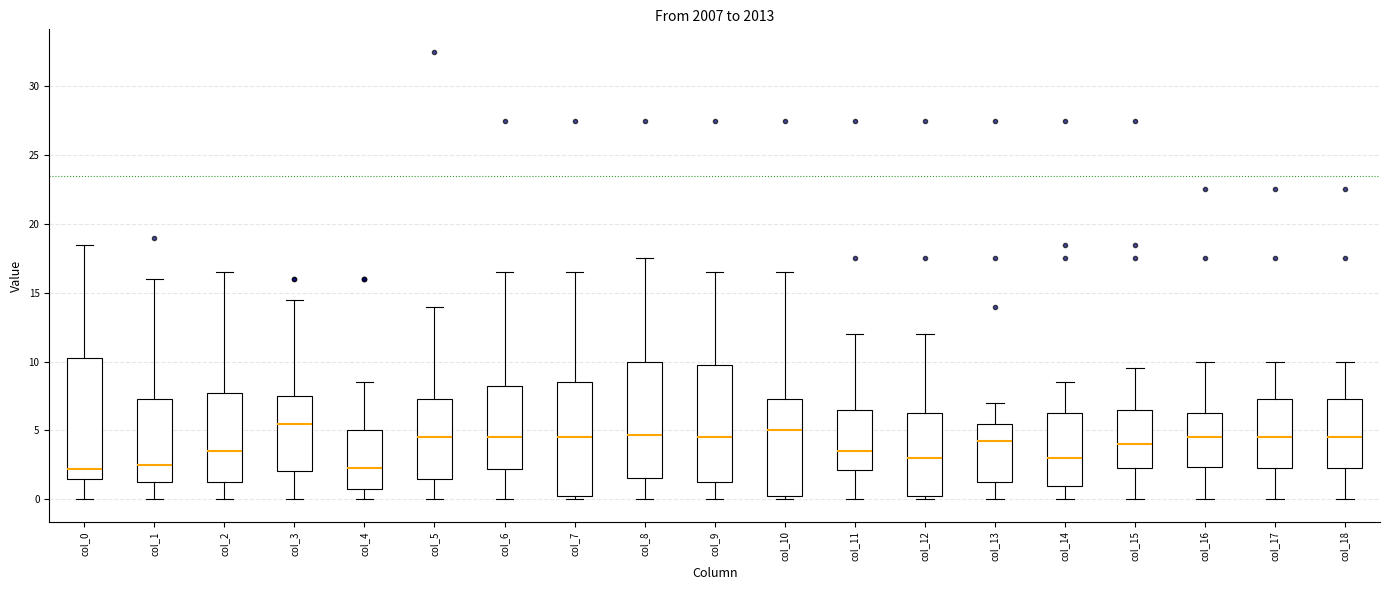

Reading left to right, read every box against the y-axis: the position of its median line, the range the box covers, and the ends of its whiskers. The values are not printed on the chart, so give them approximately, as read against the axis.

col_0: median 2.0, box 1.5 to 10.5, whiskers 0.0 to 18.5
col_1: median 2.5, box 1.5 to 7.5, whiskers 0.0 to 16.0
col_2: median 3.5, box 1.5 to 8.0, whiskers 0.0 to 16.5
col_3: median 5.5, box 2.0 to 7.5, whiskers 0.0 to 14.5
col_4: median 2.0, box 1.0 to 5.0, whiskers 0.0 to 8.5
col_5: median 4.5, box 1.5 to 7.5, whiskers 0.0 to 14.0
col_6: median 4.5, box 2.0 to 8.5, whiskers 0.0 to 16.5
col_7: median 4.5, box 0.5 to 8.5, whiskers 0.0 to 16.5
col_8: median 4.5, box 1.5 to 10.0, whiskers 0.0 to 17.5
col_9: median 4.5, box 1.5 to 10.0, whiskers 0.0 to 16.5
col_10: median 5.0, box 0.5 to 7.5, whiskers 0.0 to 16.5
col_11: median 3.5, box 2.0 to 6.5, whiskers 0.0 to 12.0
col_12: median 3.0, box 0.5 to 6.5, whiskers 0.0 to 12.0
col_13: median 4.0, box 1.0 to 5.5, whiskers 0.0 to 7.0
col_14: median 3.0, box 1.0 to 6.5, whiskers 0.0 to 8.5
col_15: median 4.0, box 2.5 to 6.5, whiskers 0.0 to 9.5
col_16: median 4.5, box 2.5 to 6.5, whiskers 0.0 to 10.0
col_17: median 4.5, box 2.5 to 7.5, whiskers 0.0 to 10.0
col_18: median 4.5, box 2.5 to 7.5, whiskers 0.0 to 10.0